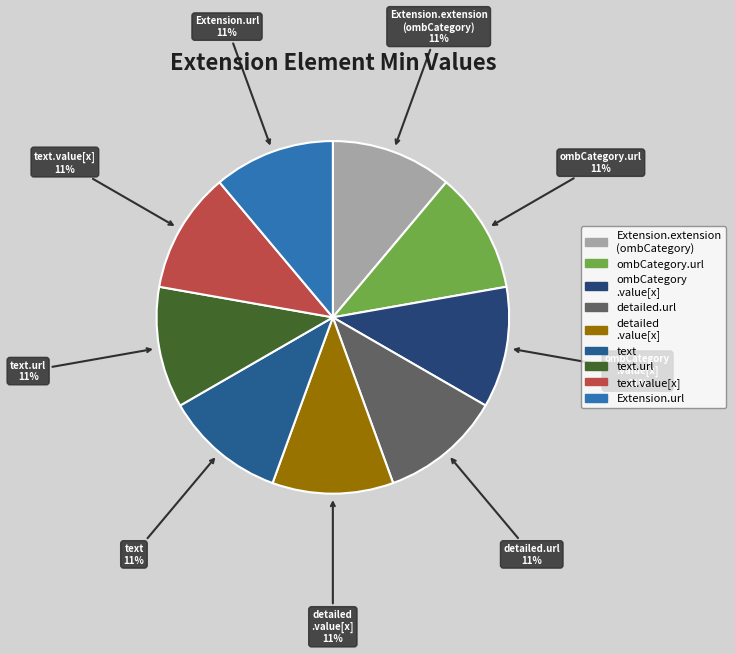

What percentage is the ombCategory.url slice, to the nearest percent?

11%